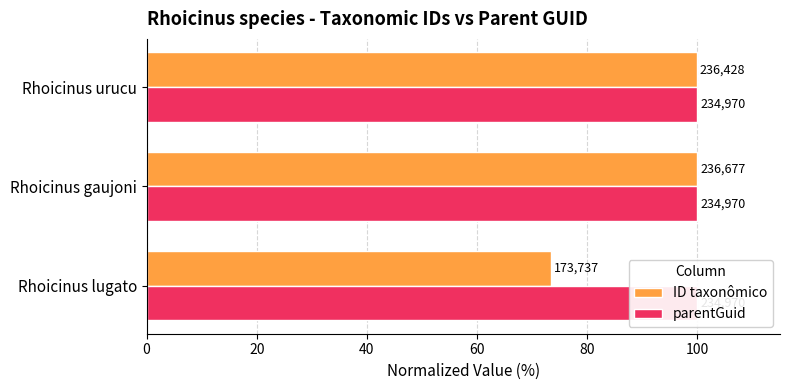

How many series are shown in this chart?

2